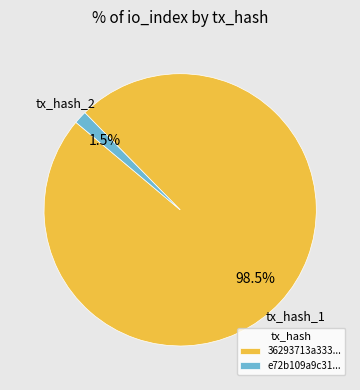

Rank the categories by value from highest to lowest.

36293713a333..., e72b109a9c31...